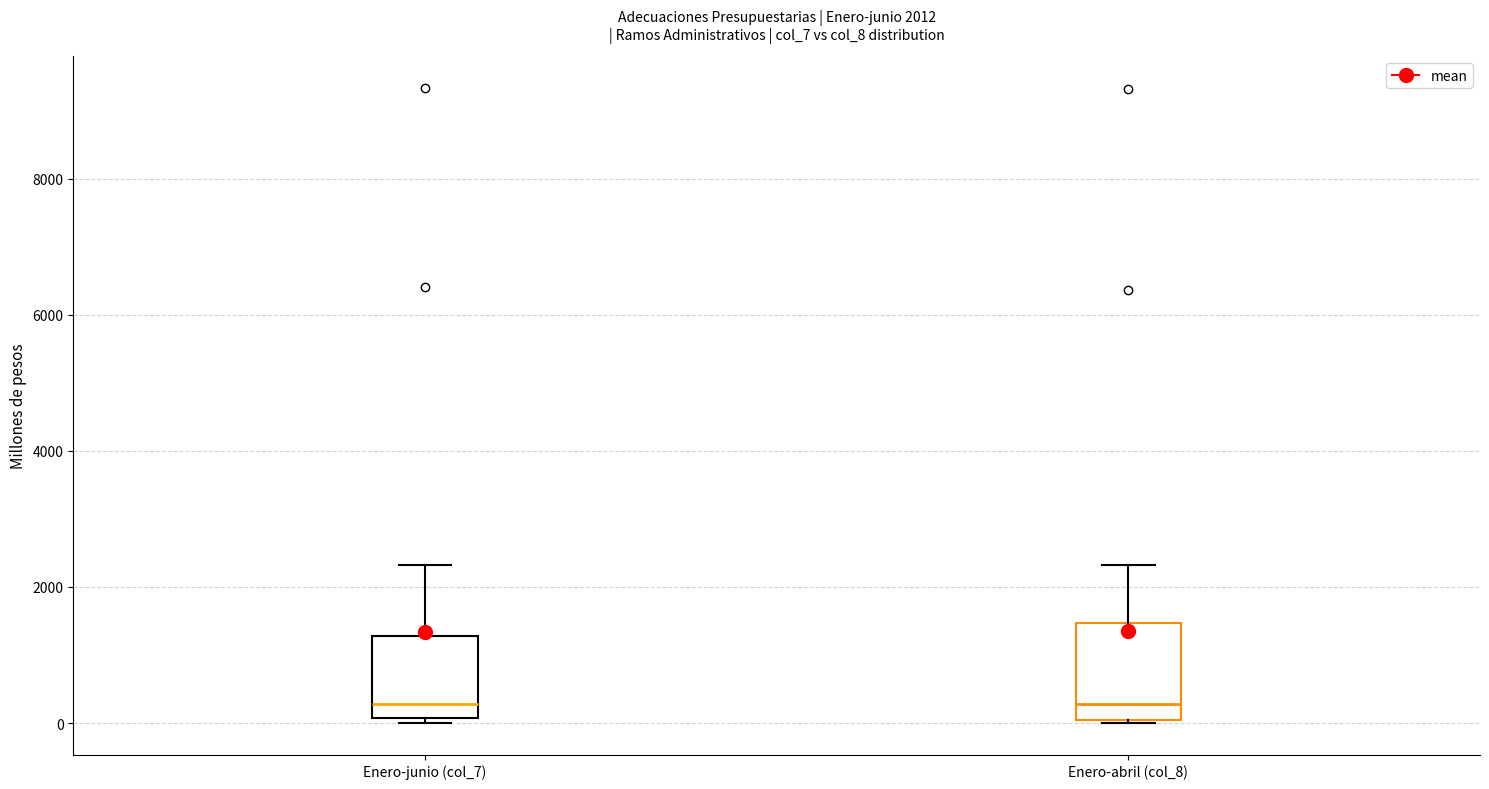

Which box is the tallest, from its lower edge to its upper edge?

Enero-abril (col_8)